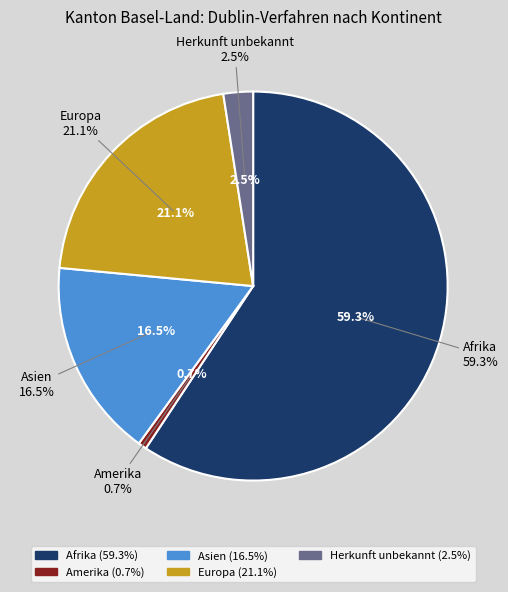

Which slice is the smallest?

Amerika